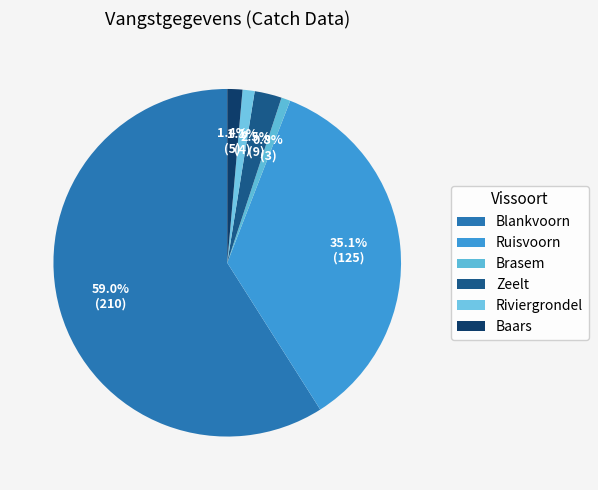

Which slice represents more than half of the pie?

Blankvoorn